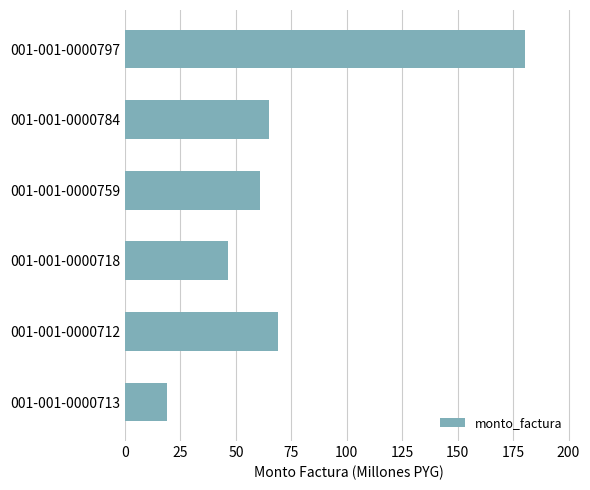

How many distinct data groups are displayed?

1